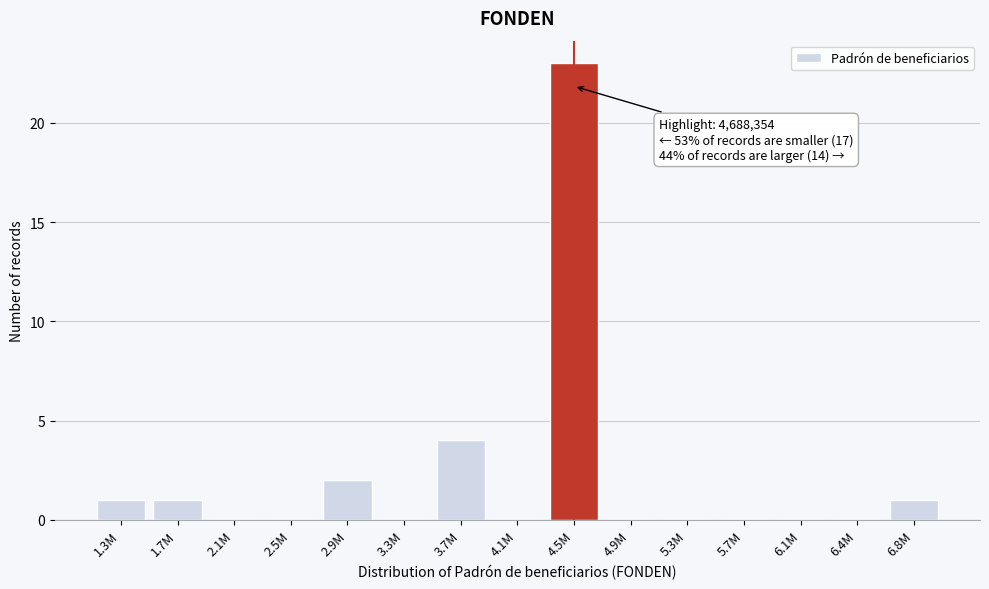

Reading left to right, transcribe all the data shown in this chart.

1.3M=1	1.7M=1	2.1M=0	2.5M=0	2.9M=2	3.3M=0	3.7M=4	4.1M=0	4.5M=23	4.9M=0	5.3M=0	5.7M=0	6.1M=0	6.4M=0	6.8M=1